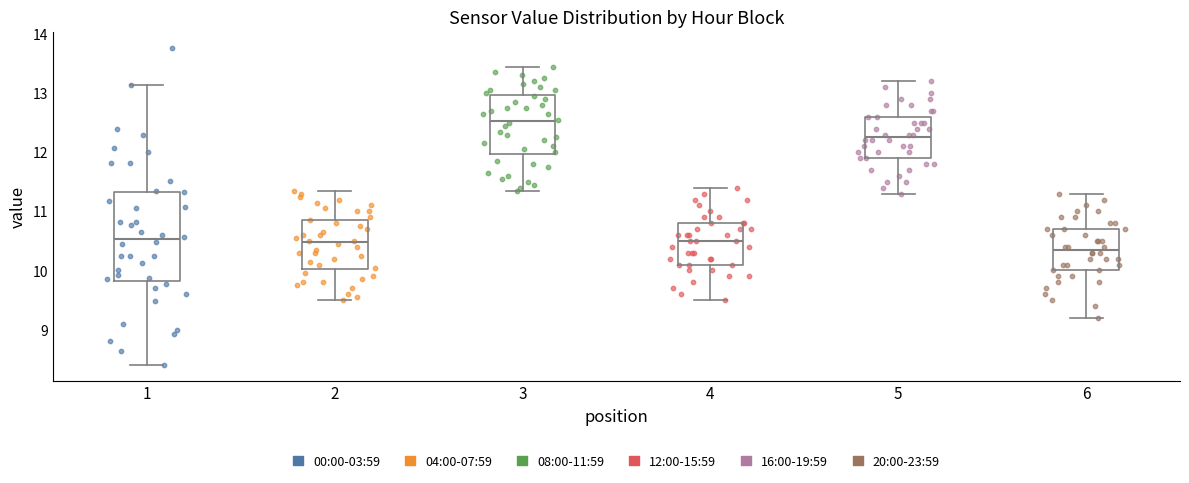

Reading left to right, transcribe this box plot: for each box, give where its median line is, the range the box spans, and where its two whiskers end, as read against the y-axis. The values are not printed on the chart, so give them approximately, as read against the axis.

1: median 10.5, box 9.8 to 11.3, whiskers 8.4 to 13.1
2: median 10.5, box 10.0 to 10.9, whiskers 9.5 to 11.4
3: median 12.5, box 12.0 to 13.0, whiskers 11.4 to 13.5
4: median 10.5, box 10.1 to 10.8, whiskers 9.5 to 11.4
5: median 12.3, box 11.9 to 12.6, whiskers 11.3 to 13.2
6: median 10.4, box 10.0 to 10.7, whiskers 9.2 to 11.3